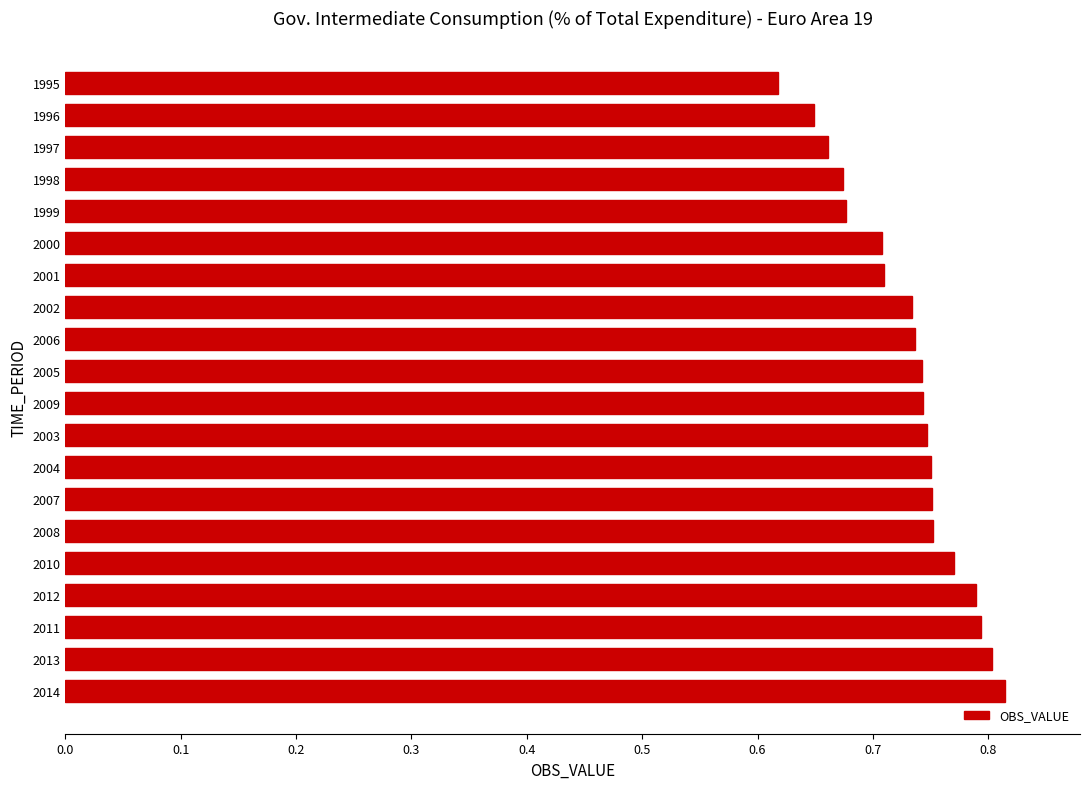

What is the sum of all values?

14.6